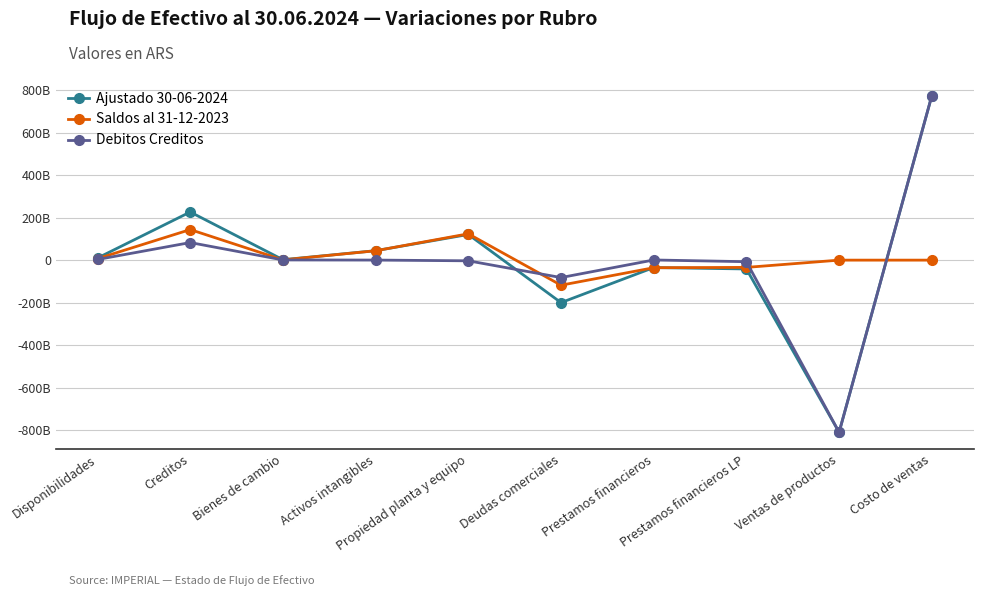

Reading left to right, list all the values displayed in this chart.

Ajustado 30-06-2024: 9956198406	226430207273	2044326786	44384547166	120651769870	-199932102596	-34970373051	-41566667423	-809777984700	772970749405
Saldos al 31-12-2023: 6955842820	143746743184	1143934072	44127538995	123855556675	-117949587076	-35725156789	-34166667638	0	0
Debitos Creditos: 3000355586	82683464089	900392714	257008171	-3203786805	-81982515520	754783738	-7399999785	-809777984700	772970749405